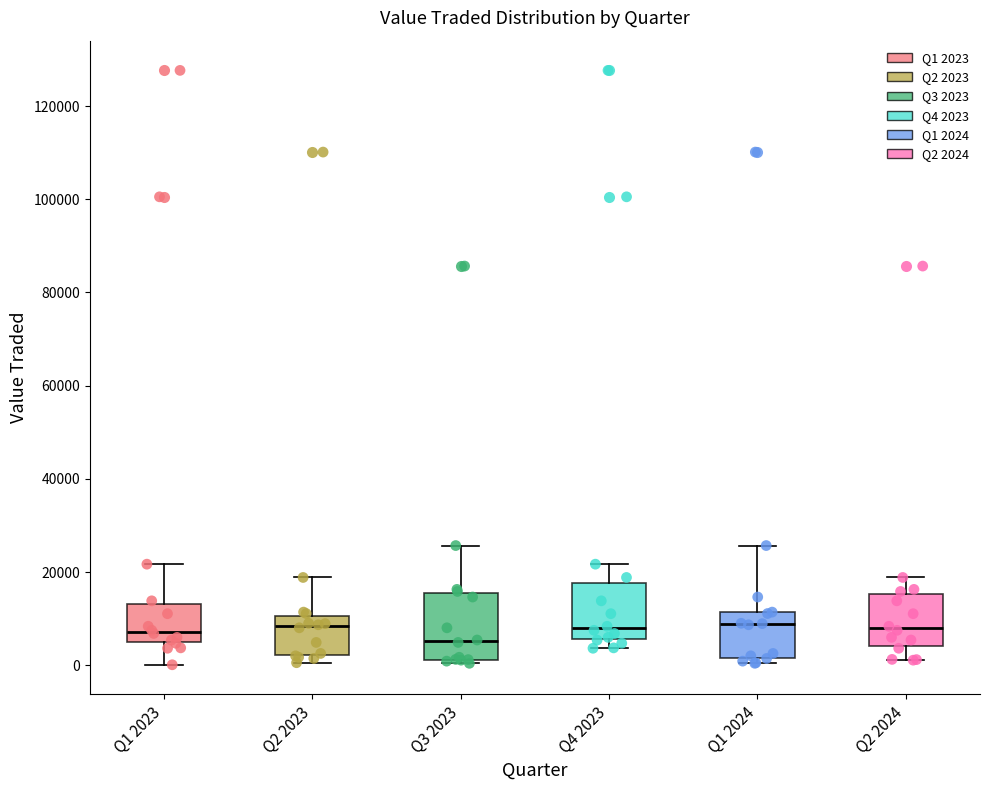

Where does the median line of the box for Q4 2023 sit on the y-axis? The values are not printed on the chart, so give them approximately, as read against the axis.

8000